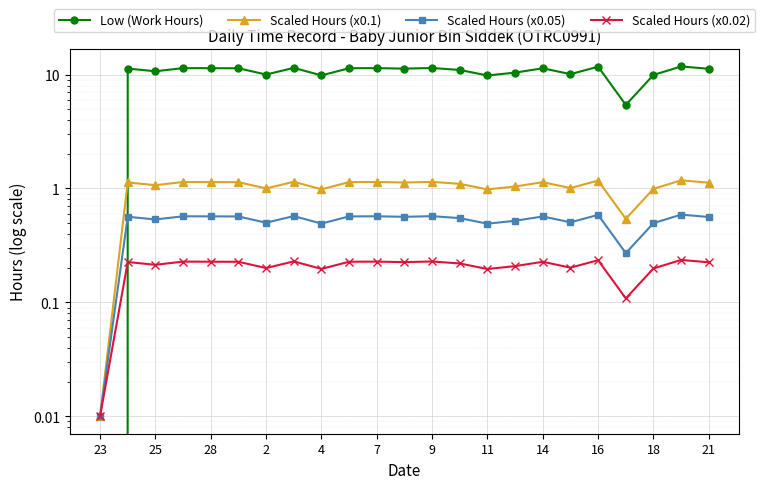

Between 4 and 21, which series saw the biggest shift?

Low (Work Hours)